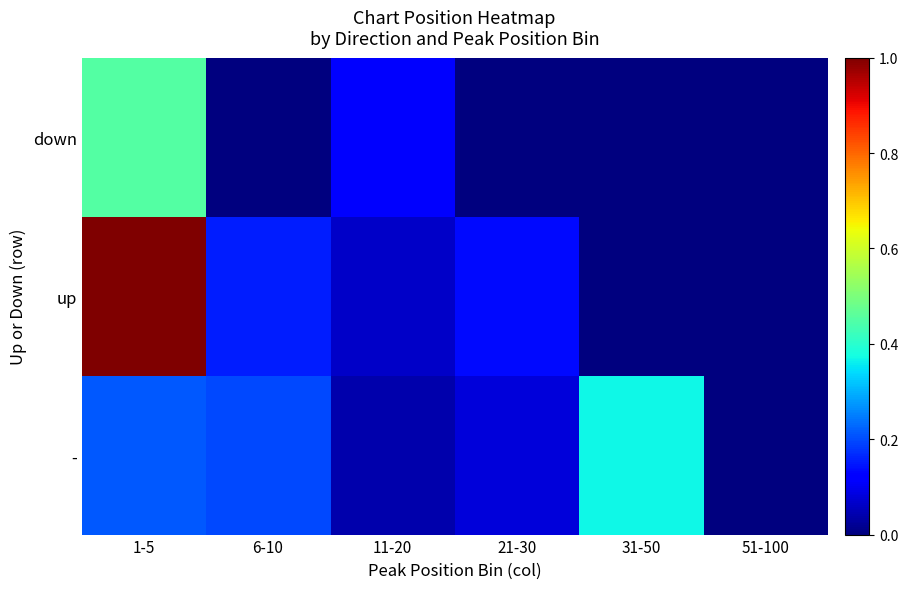

Which label corresponds to the smallest value in the chart?

51-100